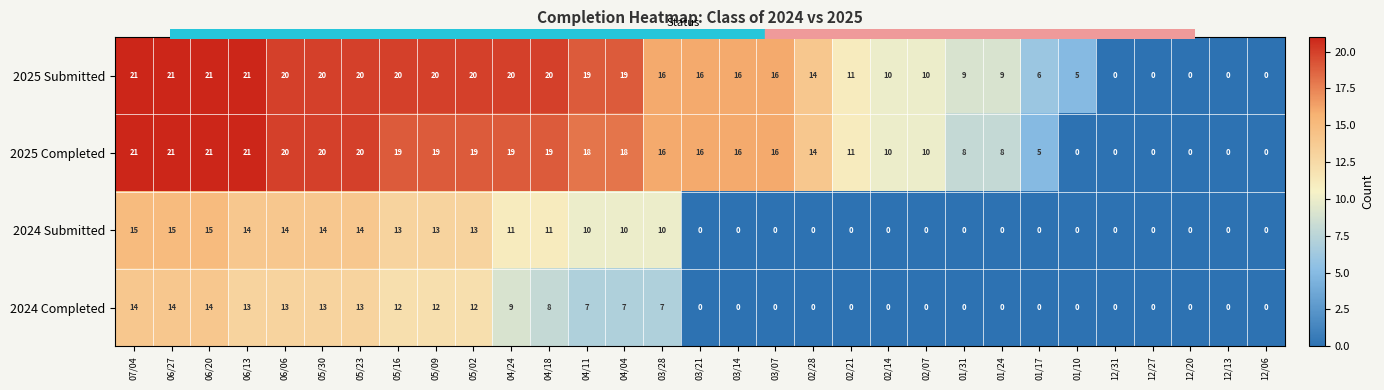

Rank the series at 04/04 from lowest to highest value.

2024 Completed, 2024 Submitted, 2025 Completed, 2025 Submitted